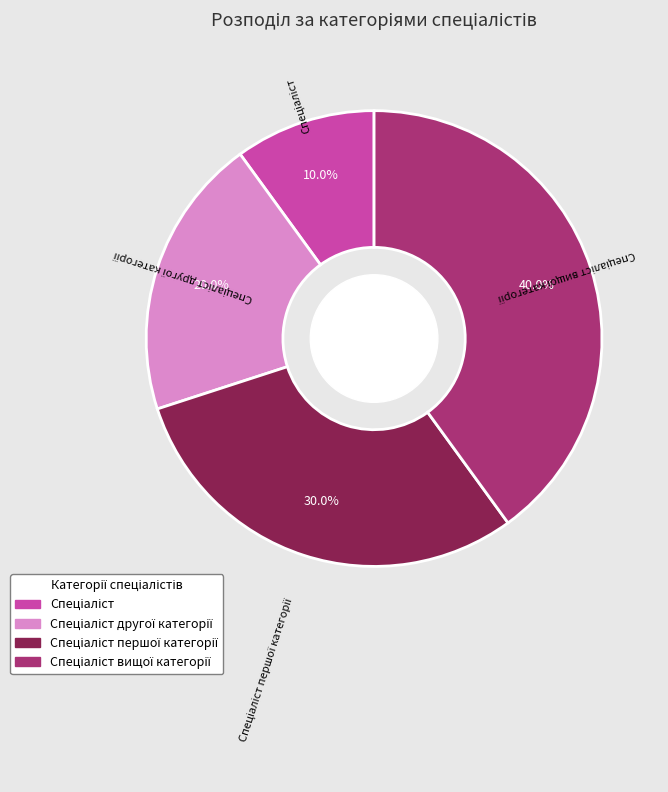

Count the number of slices in the pie.

4